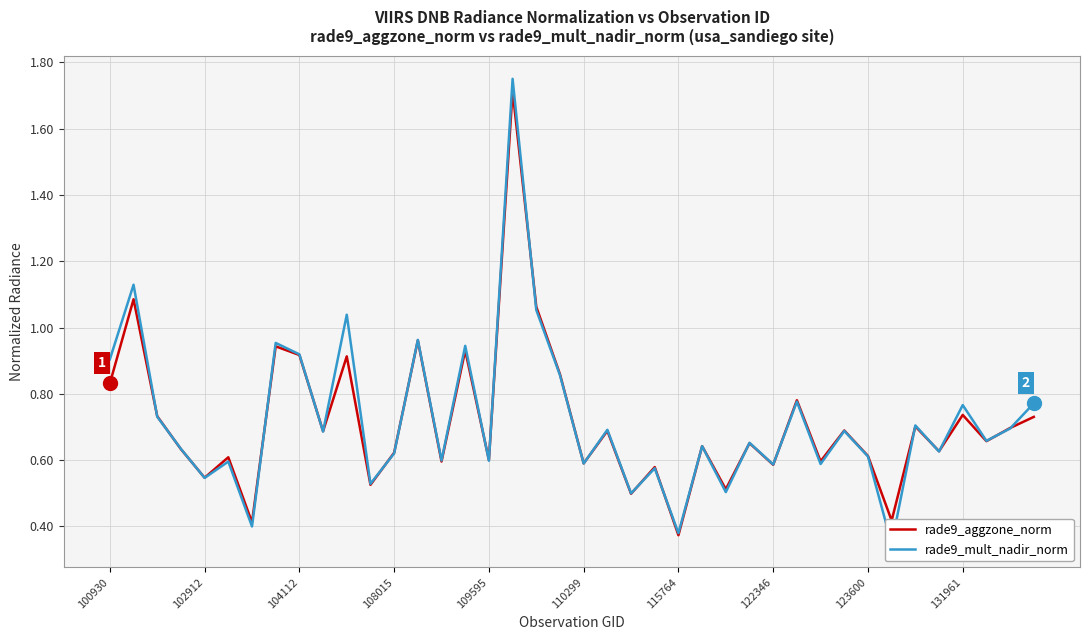

What are all the series names shown in the legend?

rade9_aggzone_norm, rade9_mult_nadir_norm